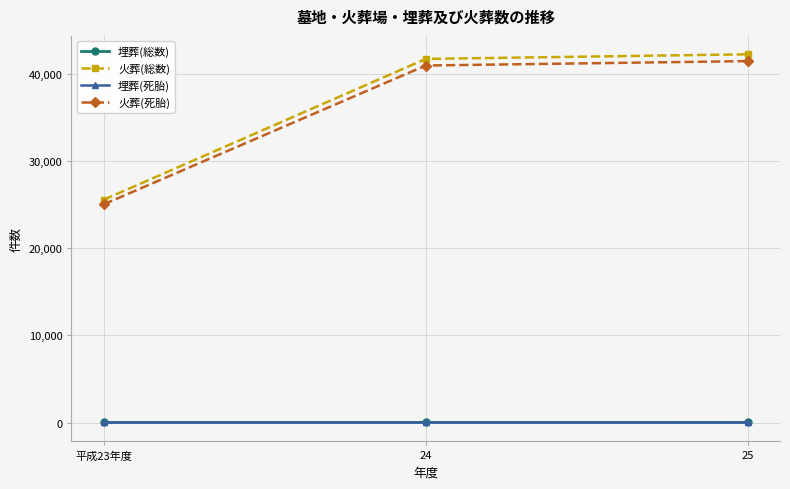

At how many categories does at least one series exceed 3377?

3